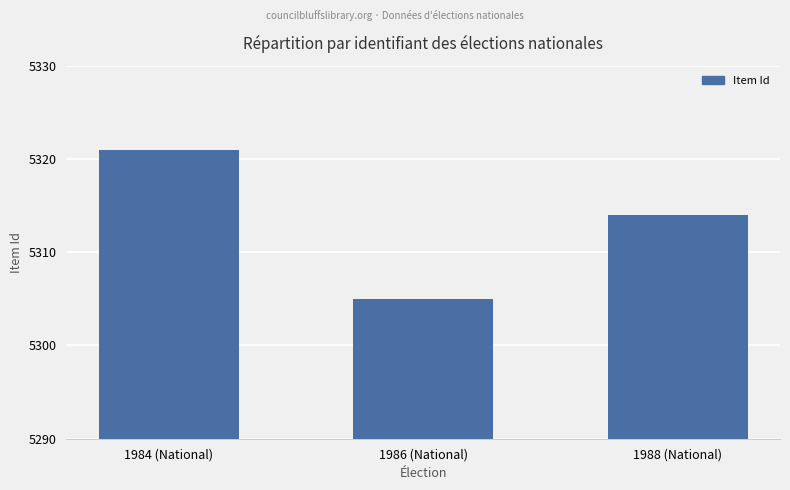

What is the change in value from 1984 (National) to 1988 (National)?

-7